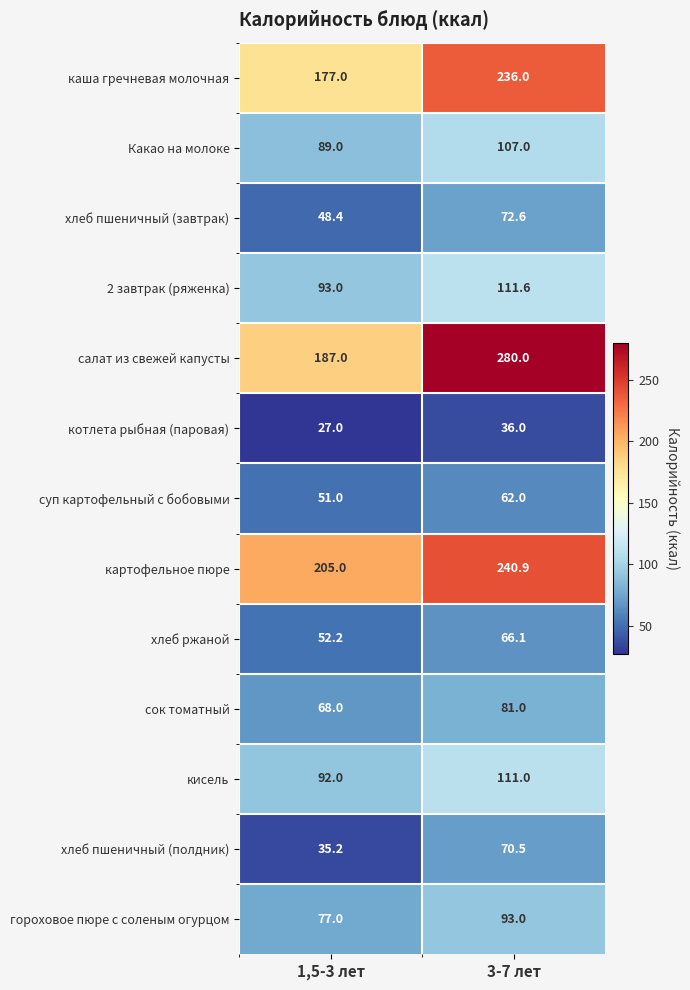

True or false: хлеб пшеничный (завтрак) has a value of 72.6 at 3-7 лет.

True